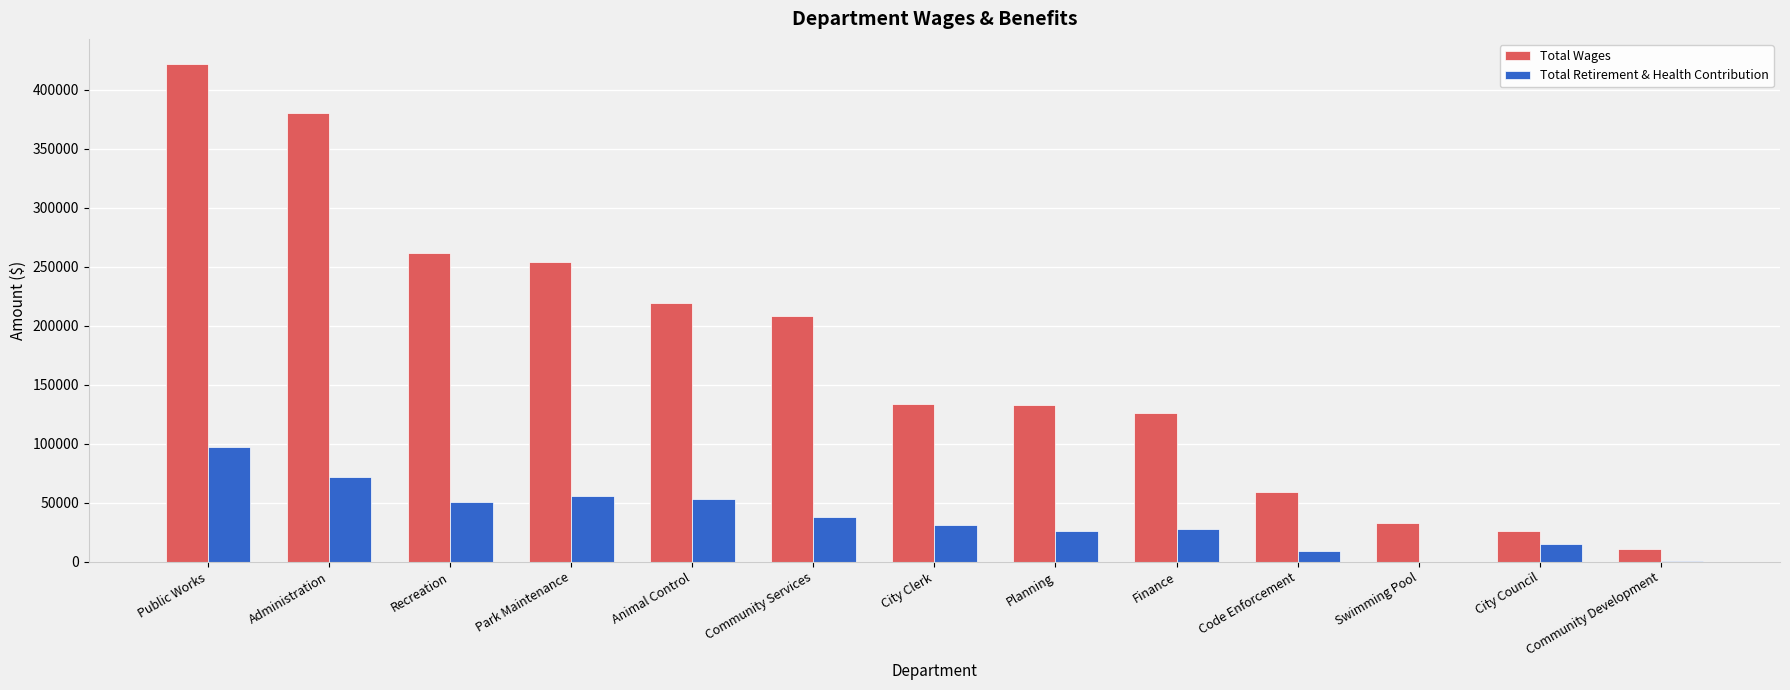

What is the sum of the Total Retirement & Health Contribution values at Park Maintenance and Recreation?

106681